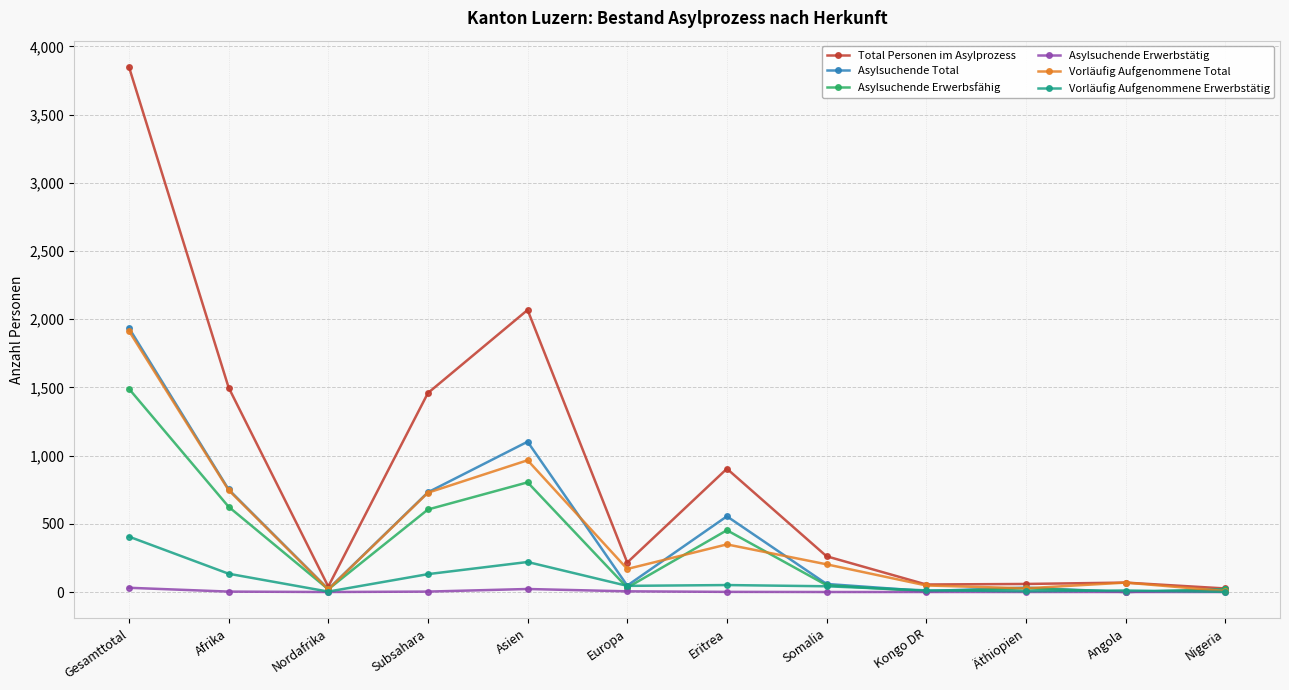

What are all the series names shown in the legend?

Total Personen im Asylprozess, Asylsuchende Total, Asylsuchende Erwerbsfähig, Asylsuchende Erwerbstätig, Vorläufig Aufgenommene Total, Vorläufig Aufgenommene Erwerbstätig